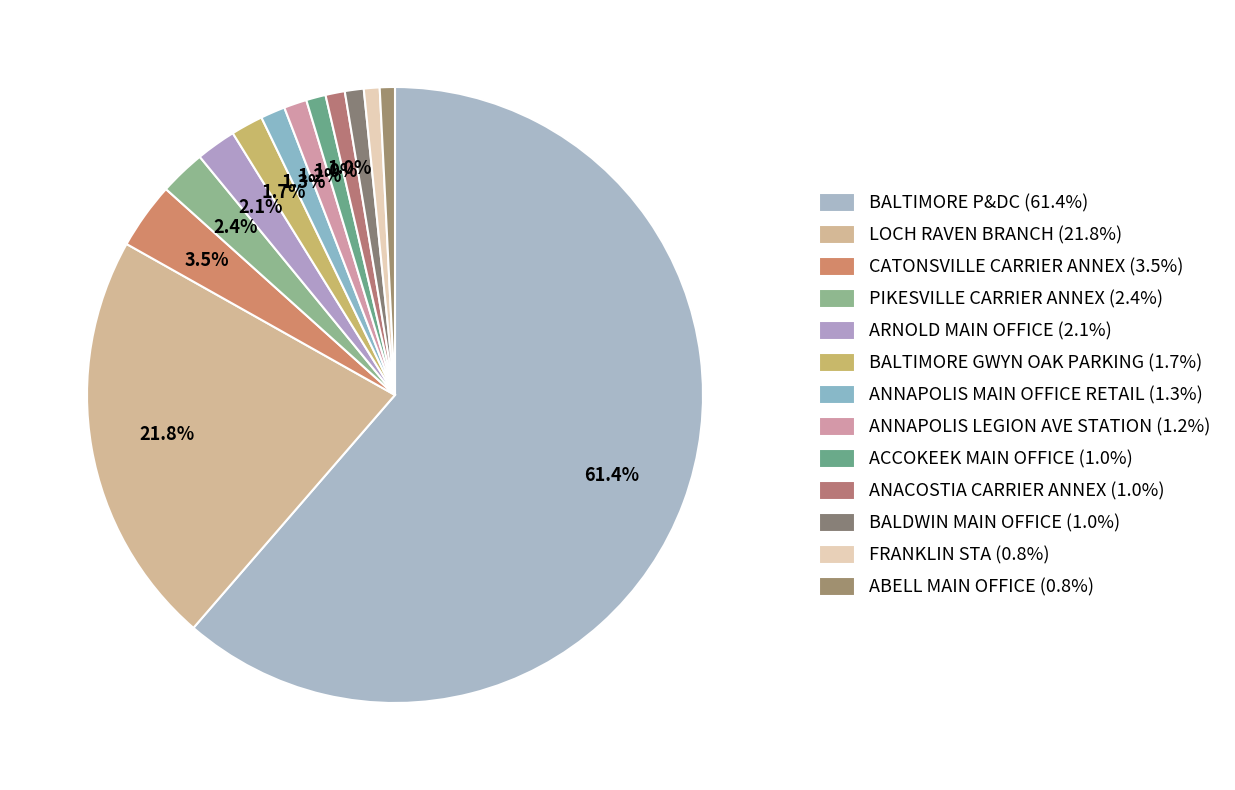

Which category has the biggest portion of the pie?

BALTIMORE P&DC